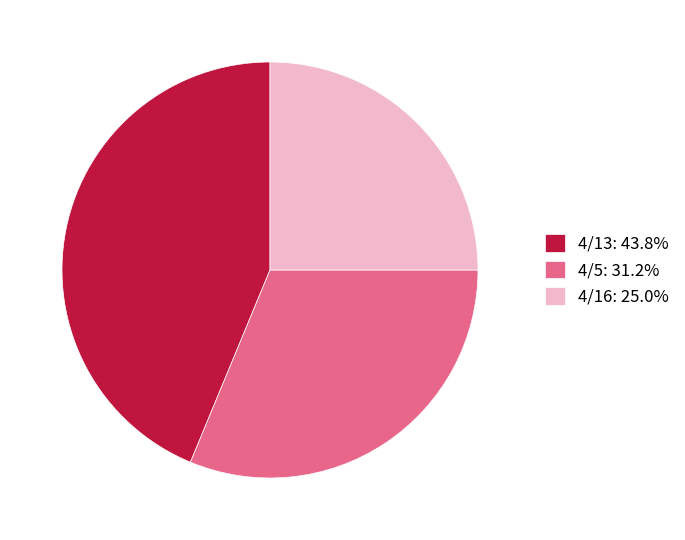

Count the number of slices in the pie.

3